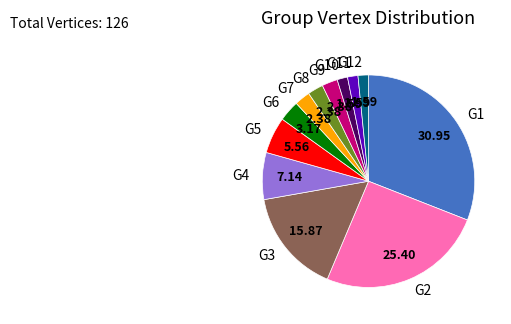

Combined, do G4 and G8 account for over 50%?

No